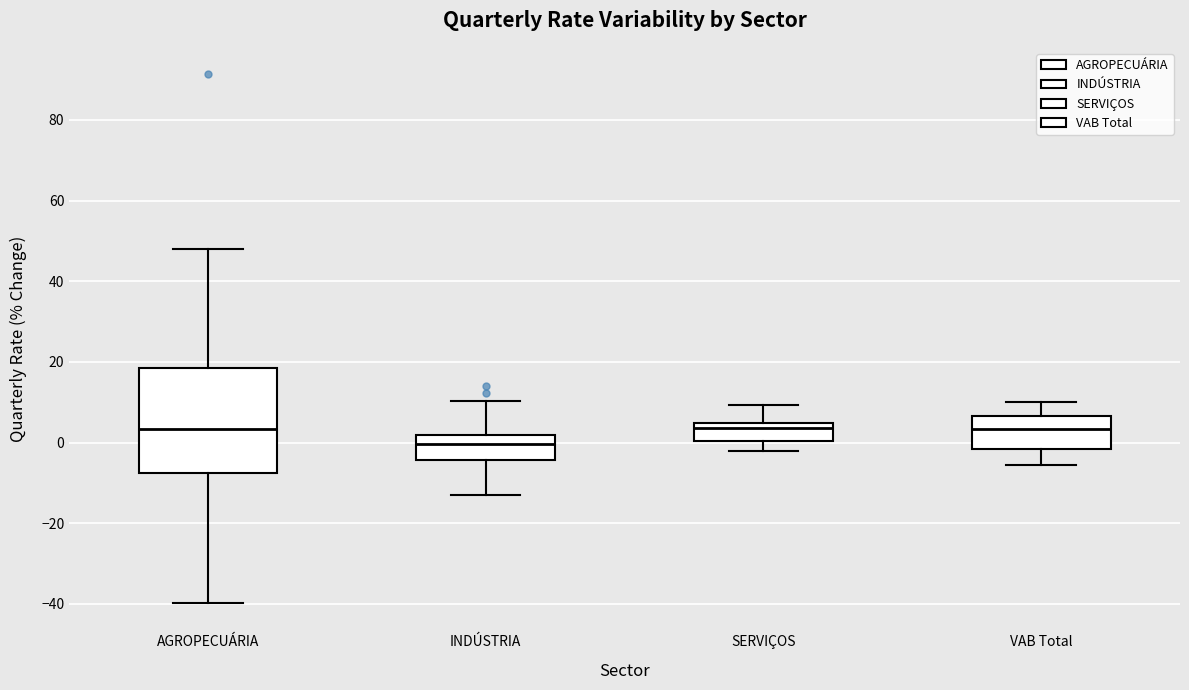

Reading left to right, transcribe this box plot: for each box, give where its median line is, the range the box spans, and where its two whiskers end, as read against the y-axis. The values are not printed on the chart, so give them approximately, as read against the axis.

AGROPECUÁRIA: median 4, box -8 to 18, whiskers -40 to 48
INDÚSTRIA: median 0, box -4 to 2, whiskers -14 to 10
SERVIÇOS: median 4 (just below the box's upper edge), box 0 to 4, whiskers -2 to 10
VAB Total: median 4, box -2 to 6, whiskers -6 to 10